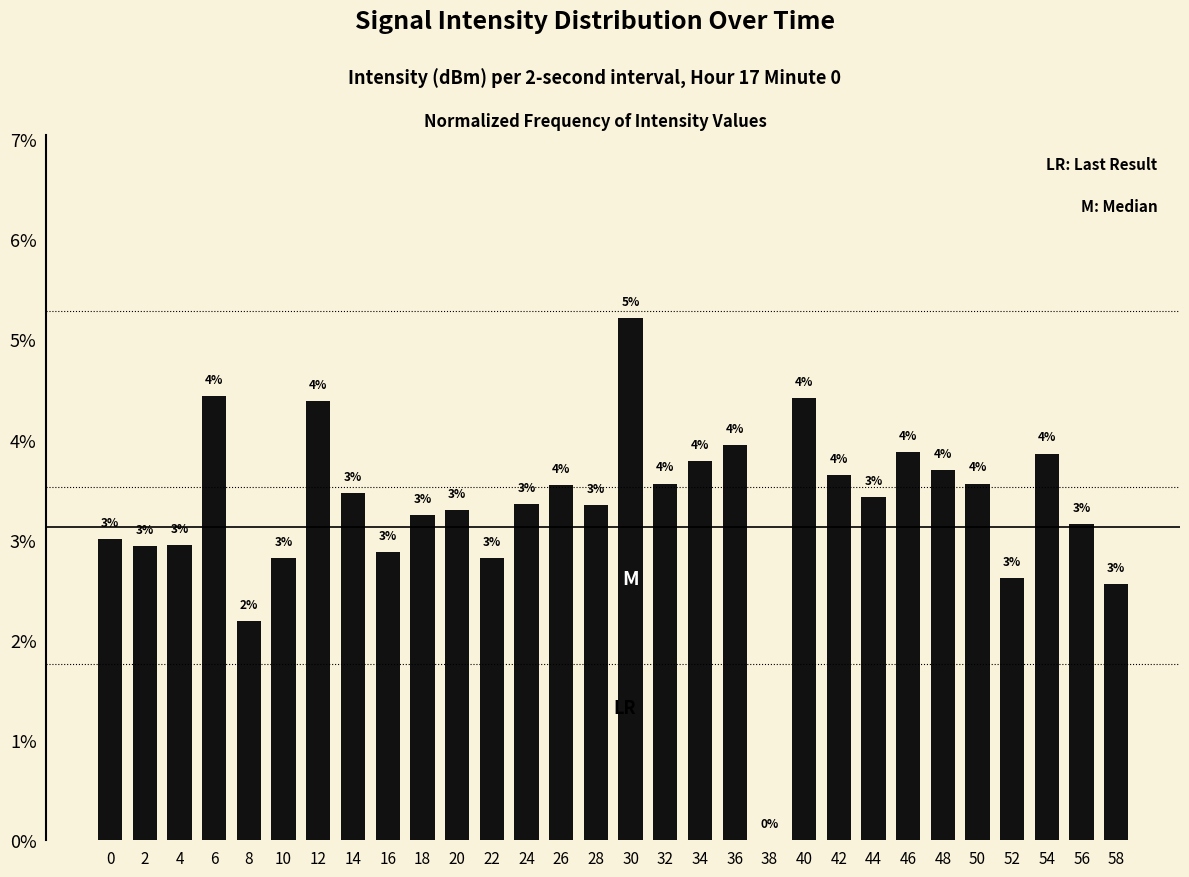

List the labels in order of value, largest first.

30, 6, 40, 12, 36, 46, 54, 34, 48, 42, 32, 50, 26, 14, 44, 24, 28, 20, 18, 56, 0, 4, 2, 16, 22, 10, 52, 58, 8, 38